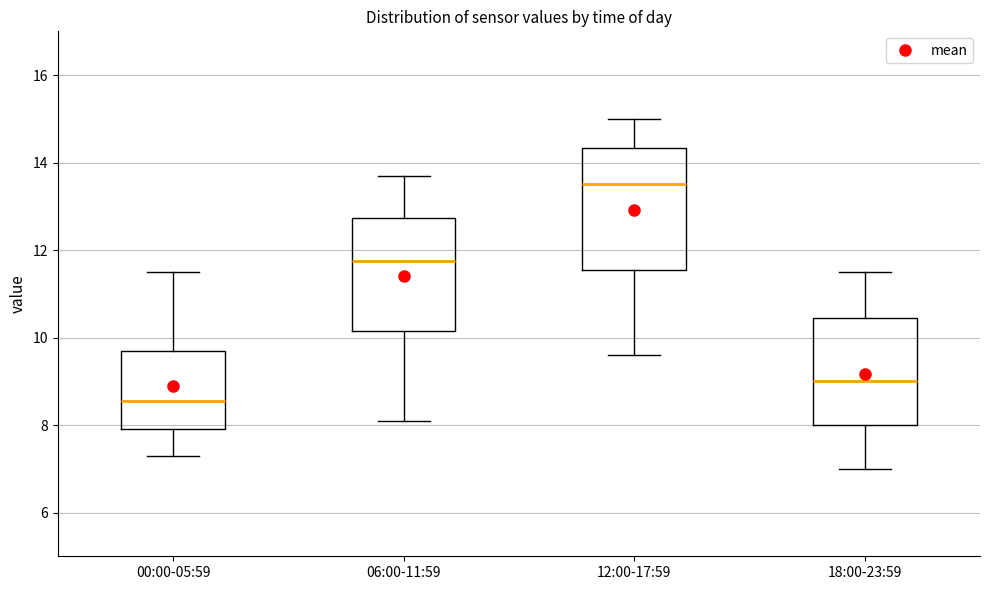

Where is the upper edge of the box for 12:00-17:59 on the y-axis? The values are not printed on the chart, so give them approximately, as read against the axis.

14.4